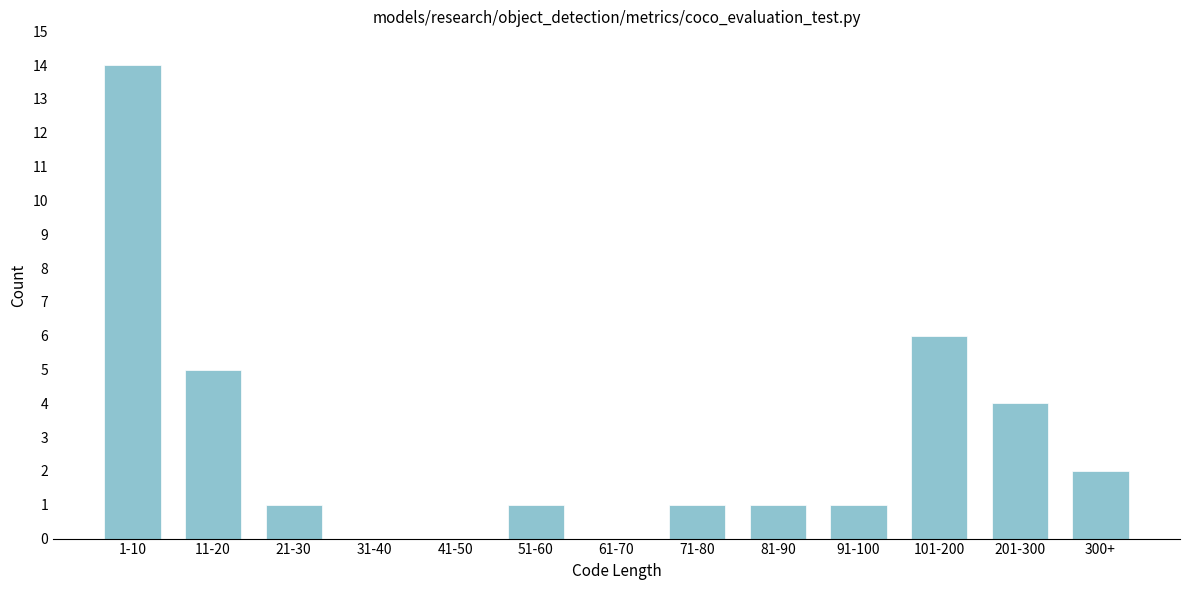

Reading right to left, what are all the values shown in this chart?

300+=2	201-300=4	101-200=6	91-100=1	81-90=1	71-80=1	61-70=0	51-60=1	41-50=0	31-40=0	21-30=1	11-20=5	1-10=14